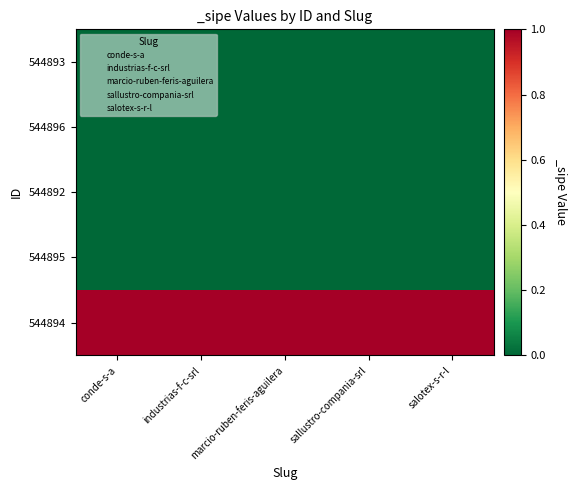

Which series has the largest total across all categories?

544894